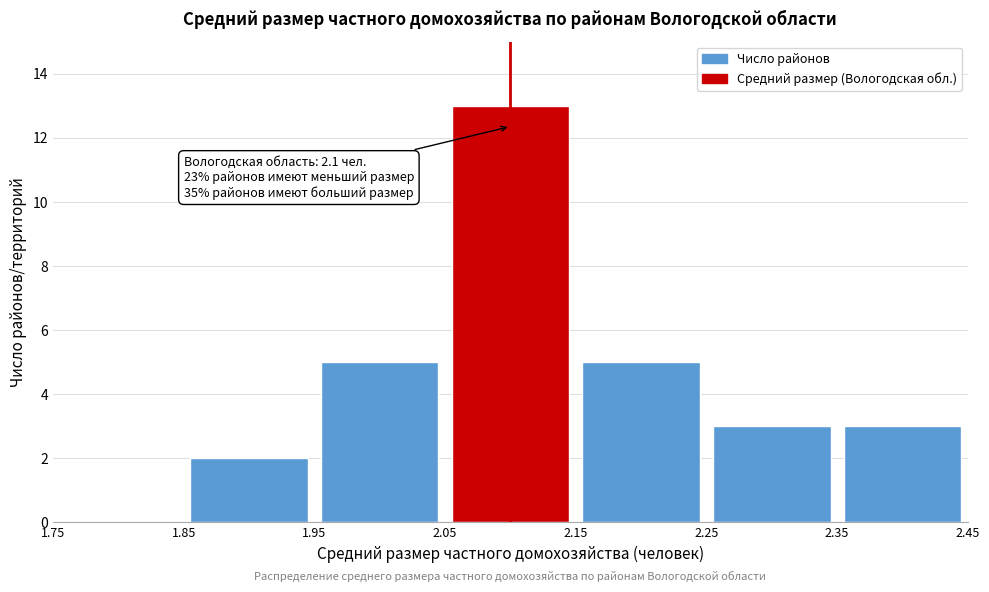

Which range on the x-axis has the tallest bar?

2.05 to 2.15